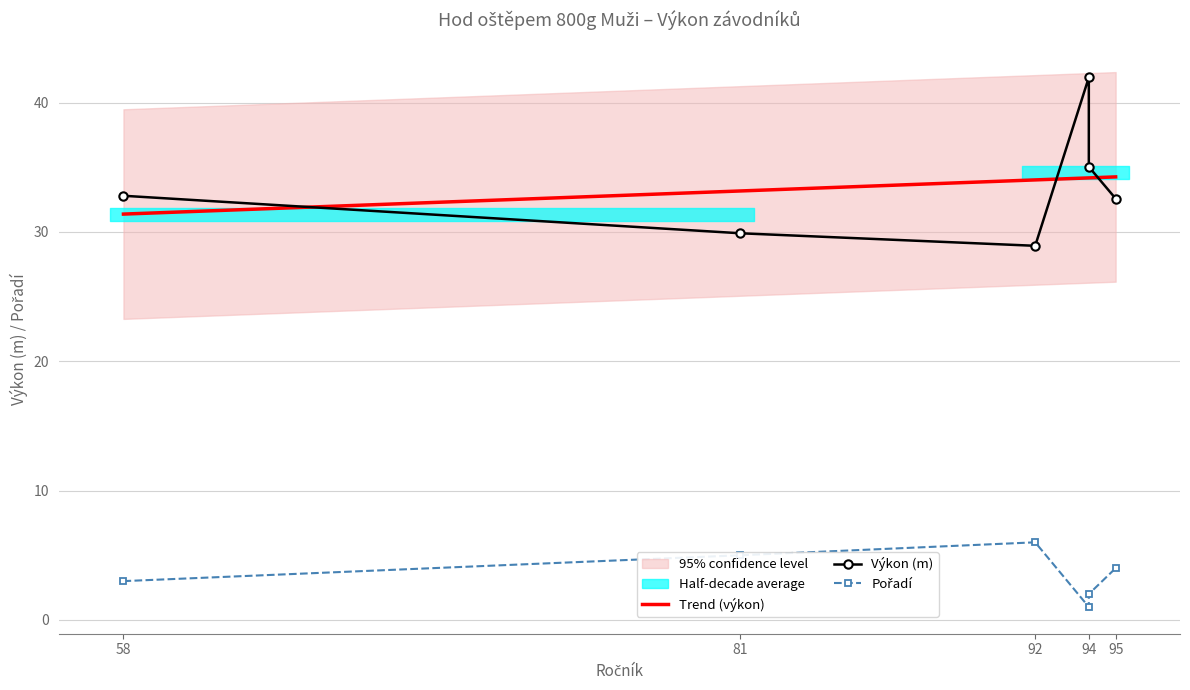

At which label does Pořadí first exceed 4?

81